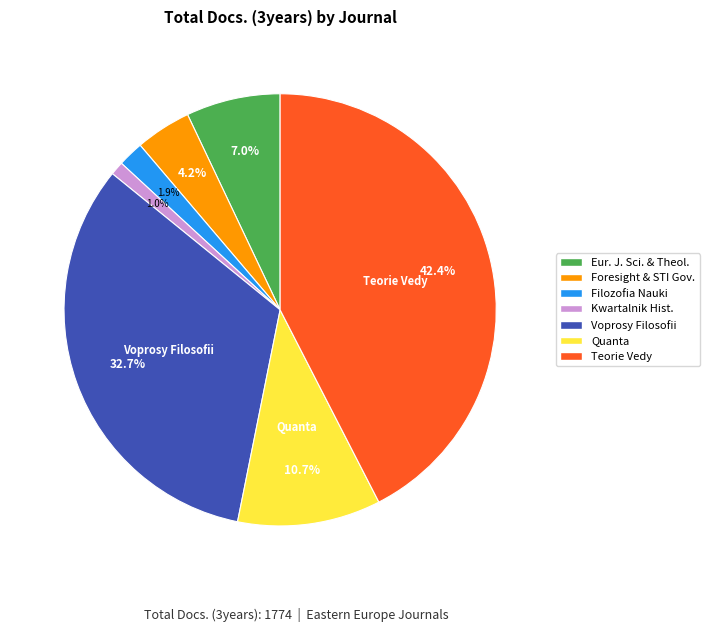

How many slices are in this pie chart?

7